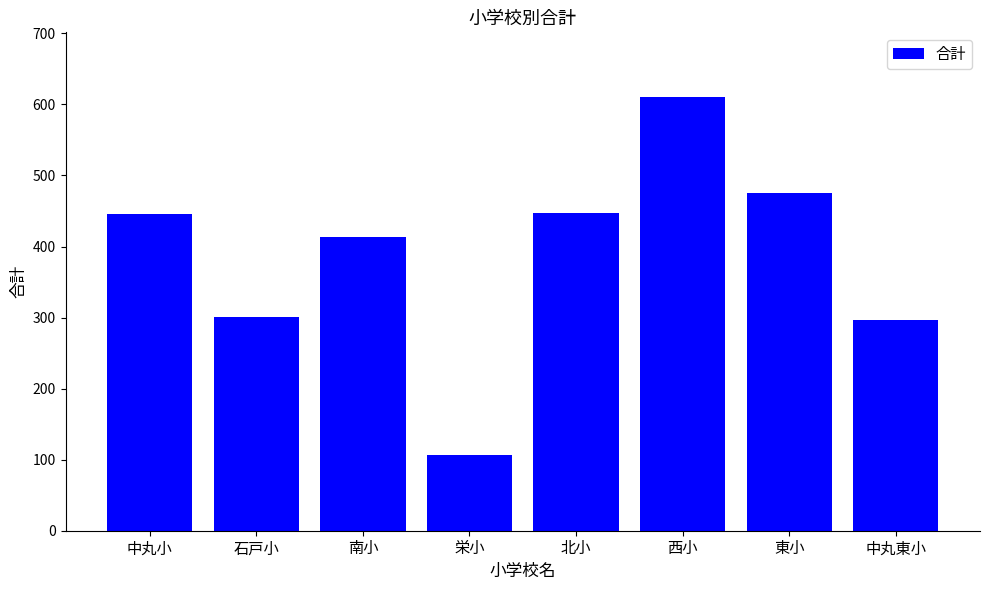

What is the change in value from 中丸小 to 北小?

+1